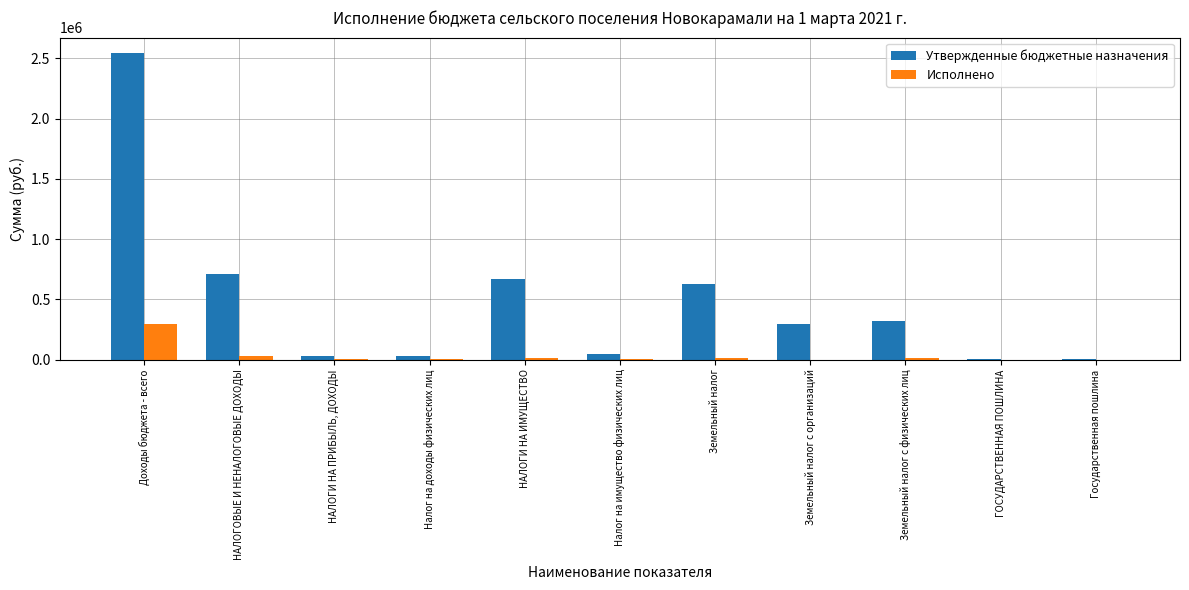

Which series has the largest total across all categories?

Утвержденные бюджетные назначения